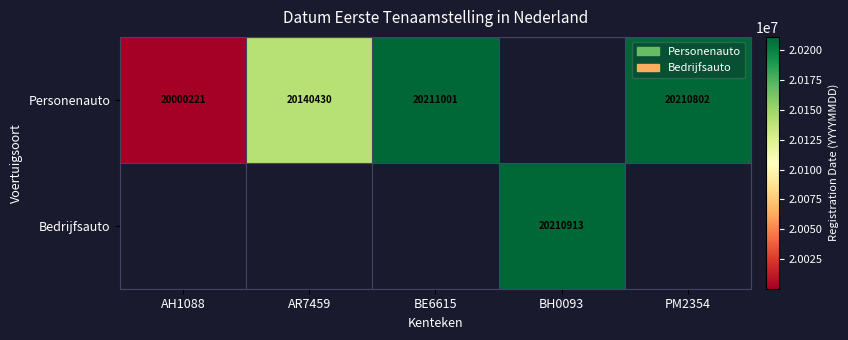

What is the sum of the Personenauto values at PM2354 and BE6615?

40421803